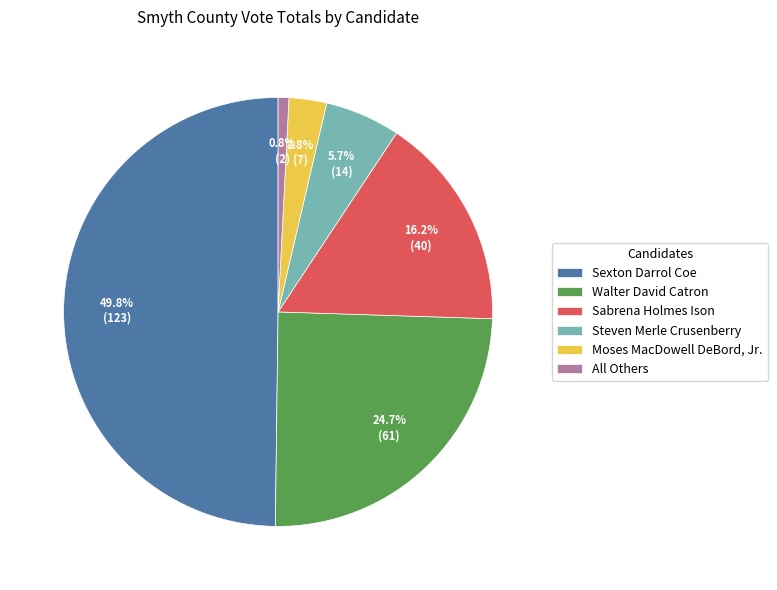

What percentage do Walter David Catron and Moses MacDowell DeBord, Jr. together represent?

27.5%